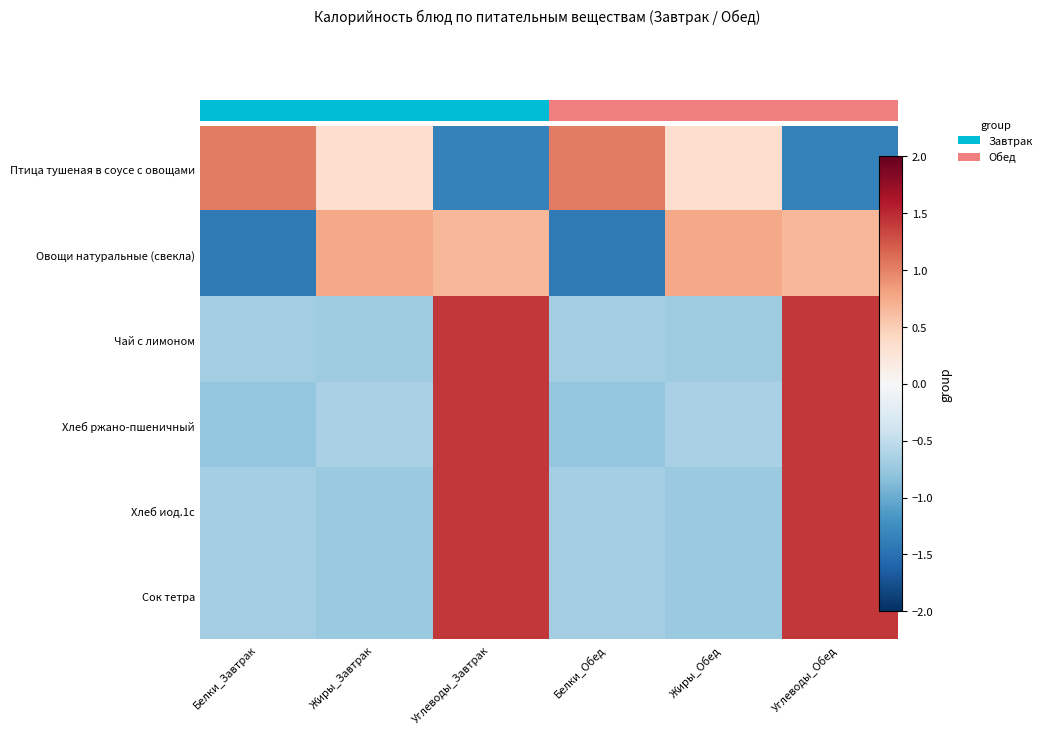

Rank the series by their maximum value, from highest to lowest.

Чай с лимоном, Сок тетра, Хлеб иод.1с, Хлеб ржано-пшеничный, Птица тушеная в соусе с овощами, Овощи натуральные (свекла)